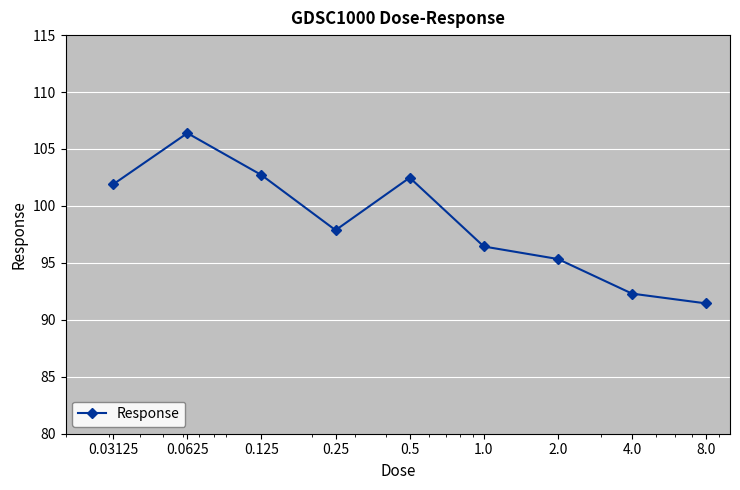

What is the difference between the maximum and minimum values?

15.0